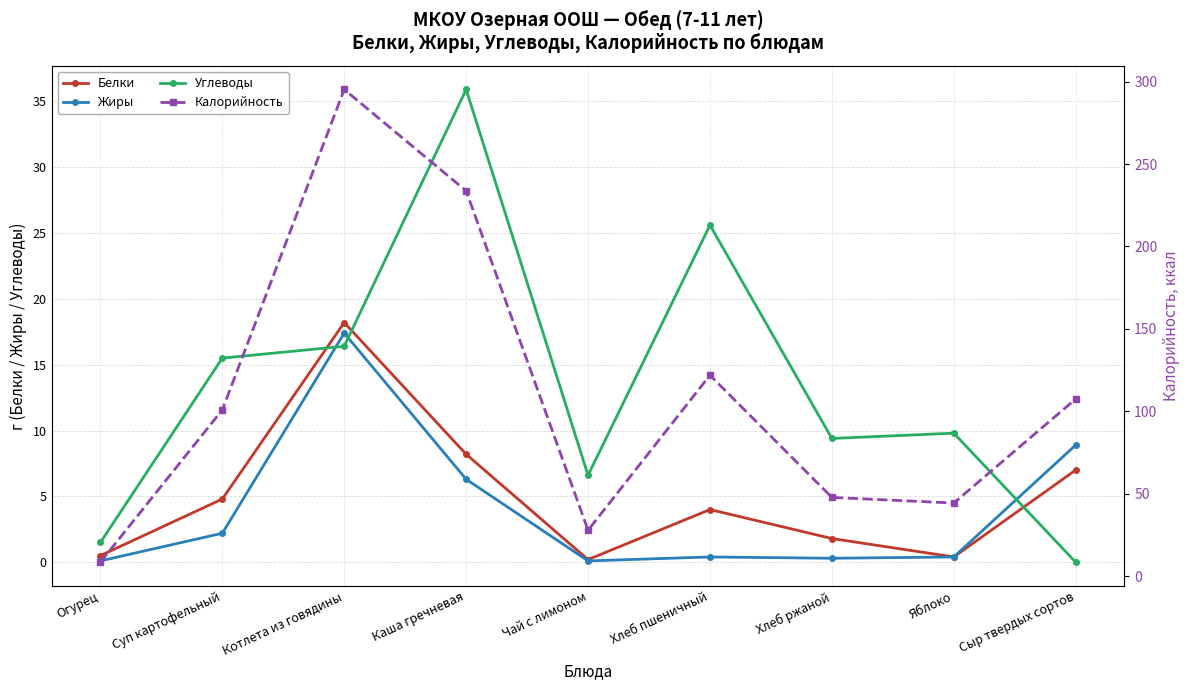

At which category is the sum across all series the highest?

Котлета из говядины